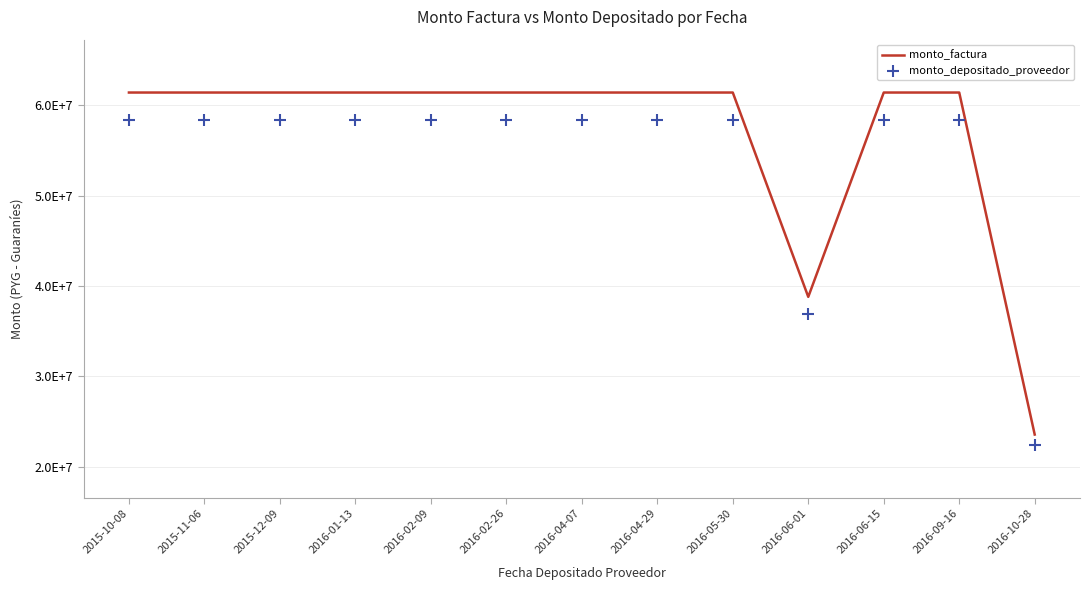

What are all the series names shown in the legend?

monto_factura, monto_depositado_proveedor